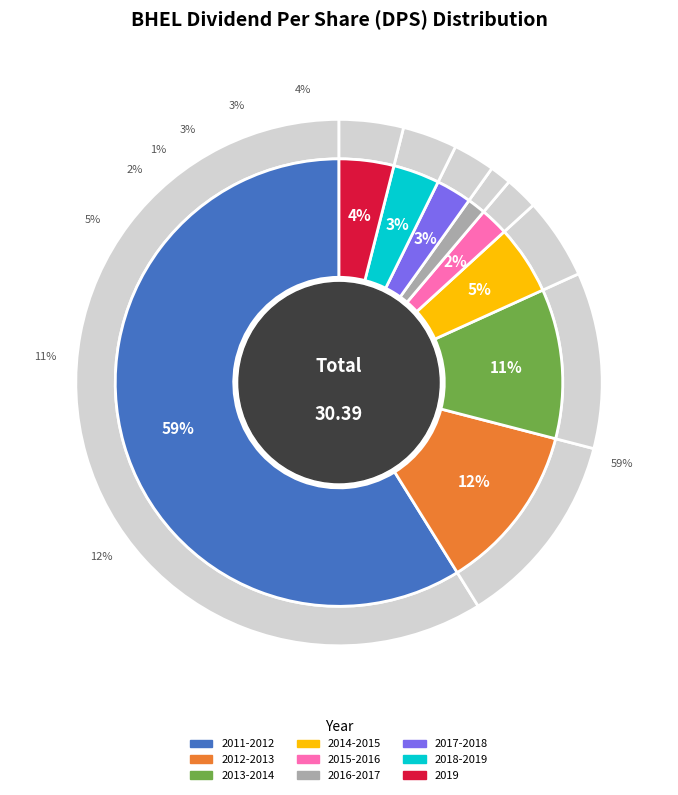

Which slice represents more than half of the pie?

2011-2012